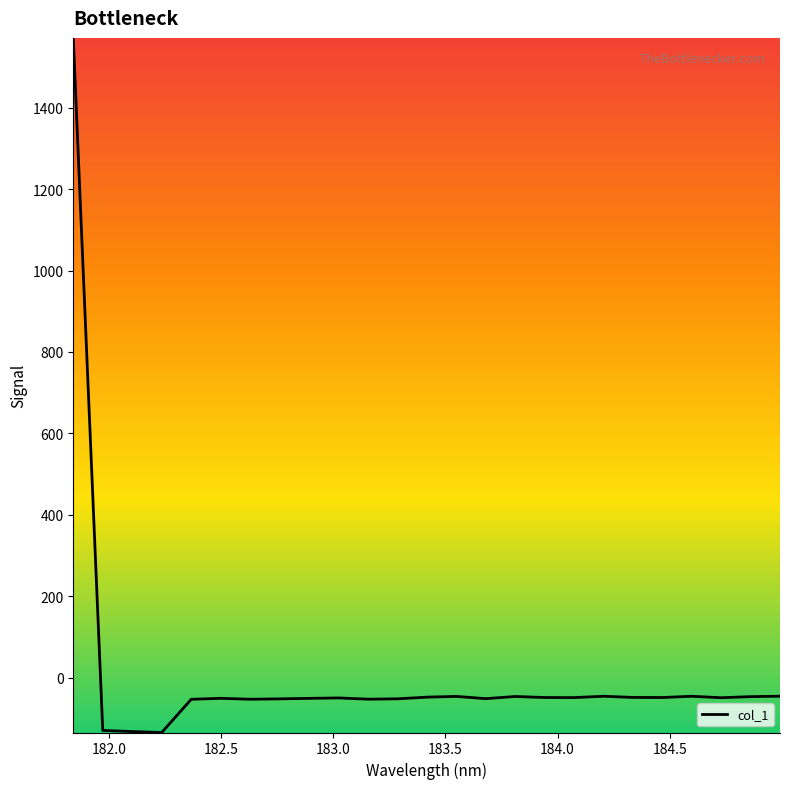

What is the smallest value displayed?

-135.1